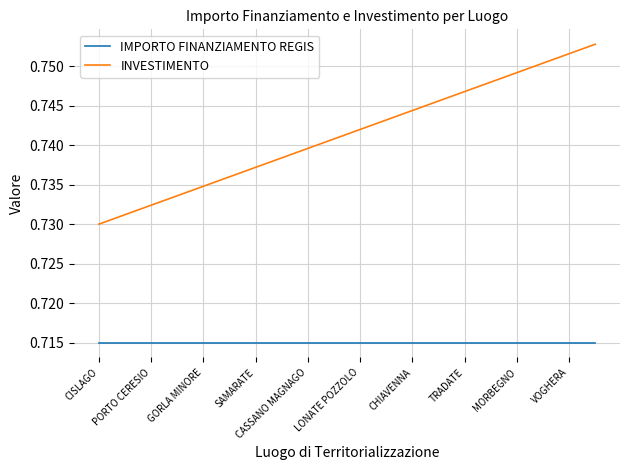

Which series has the largest range (max minus min)?

INVESTIMENTO